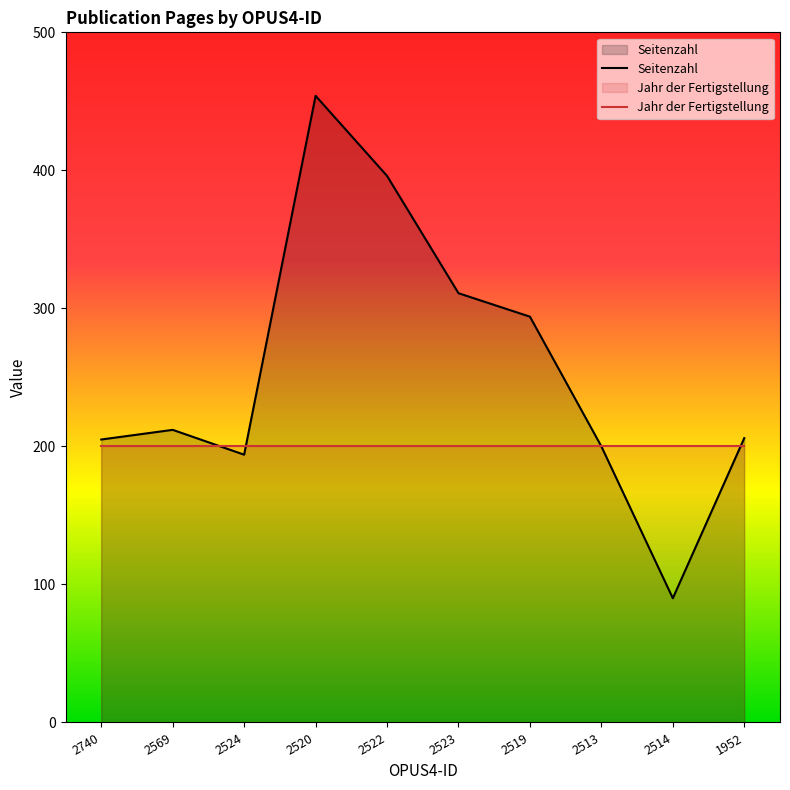

Is it true that the value at 2514 is 90?

True